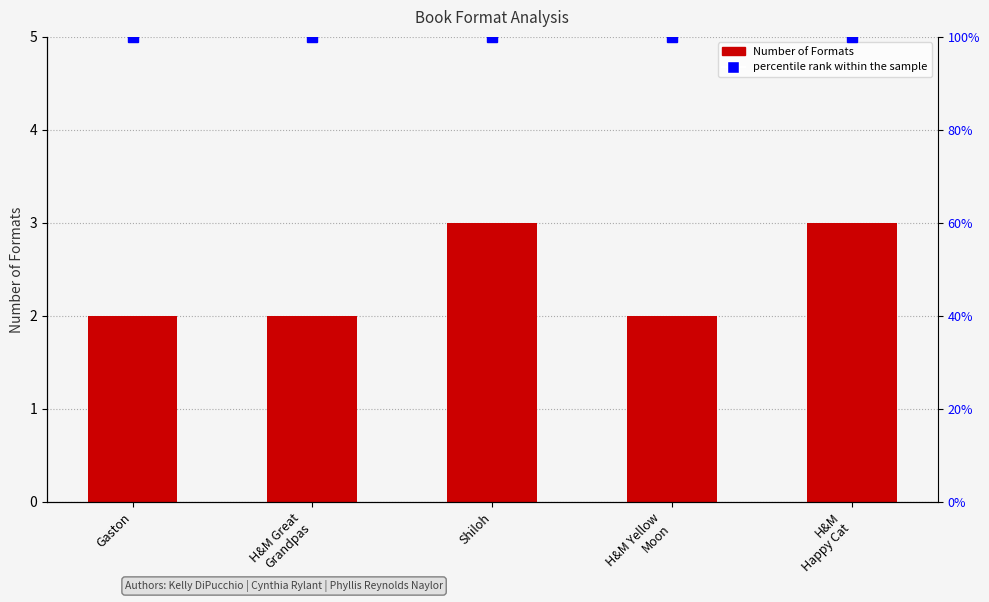

Is it true that the value at Shiloh is 4?

False